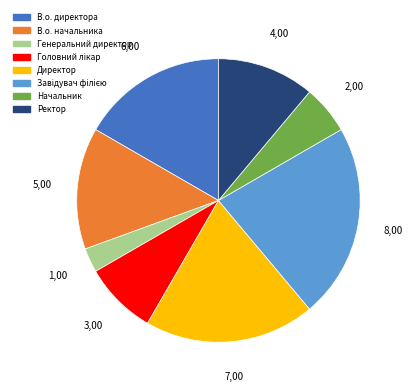

Is there any slice that represents more than half of the pie?

No